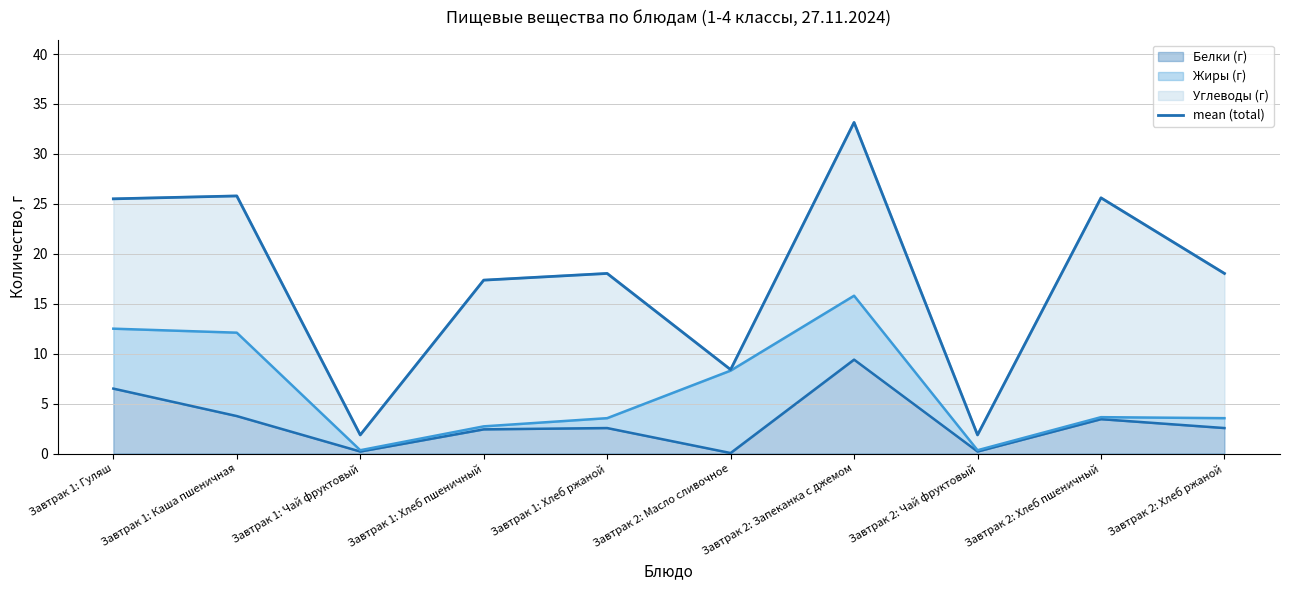

What position from the right is Завтрак 1: Хлеб ржаной?

6